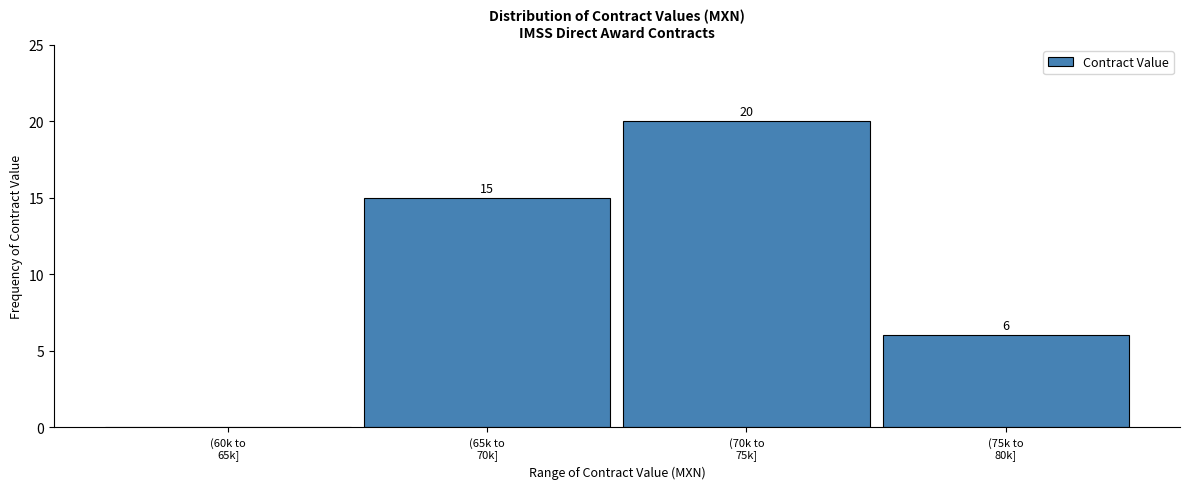

What is the greatest value displayed?

20